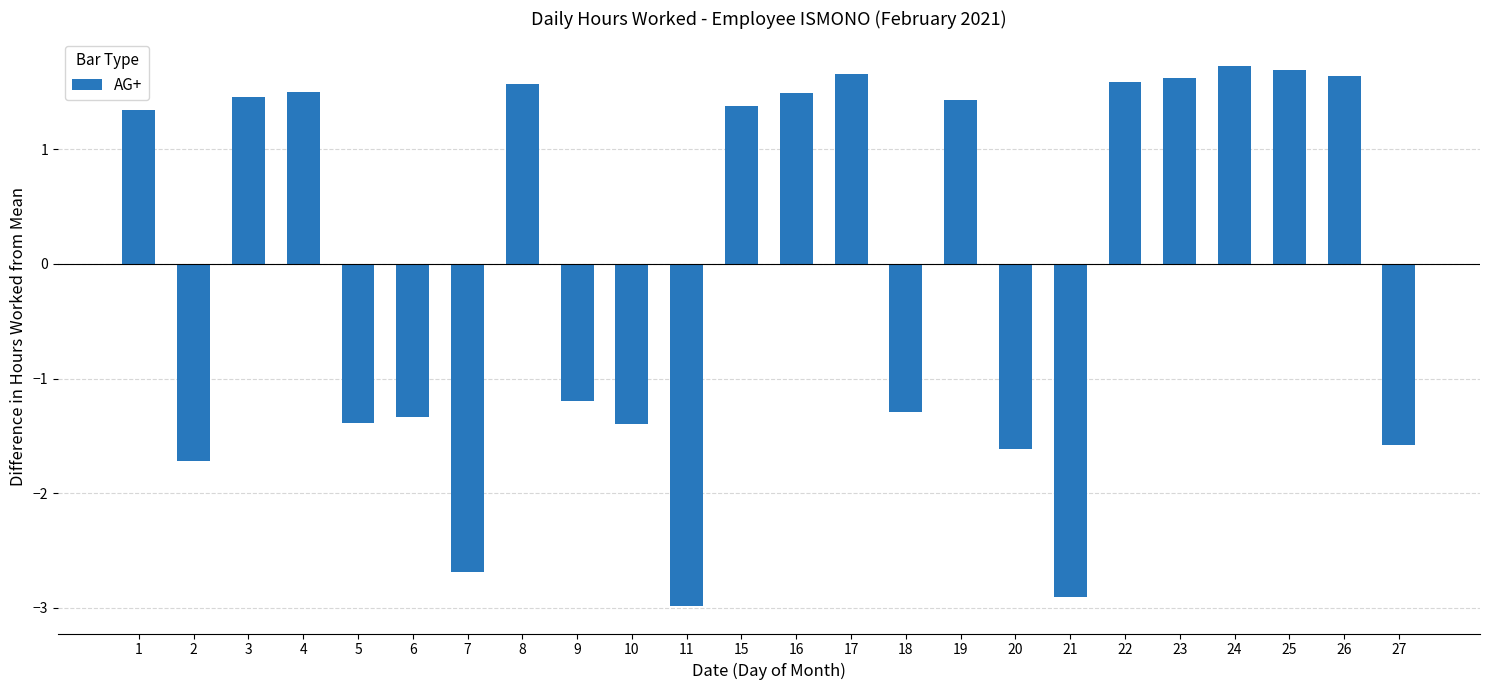

Which label corresponds to the smallest value in the chart?

11